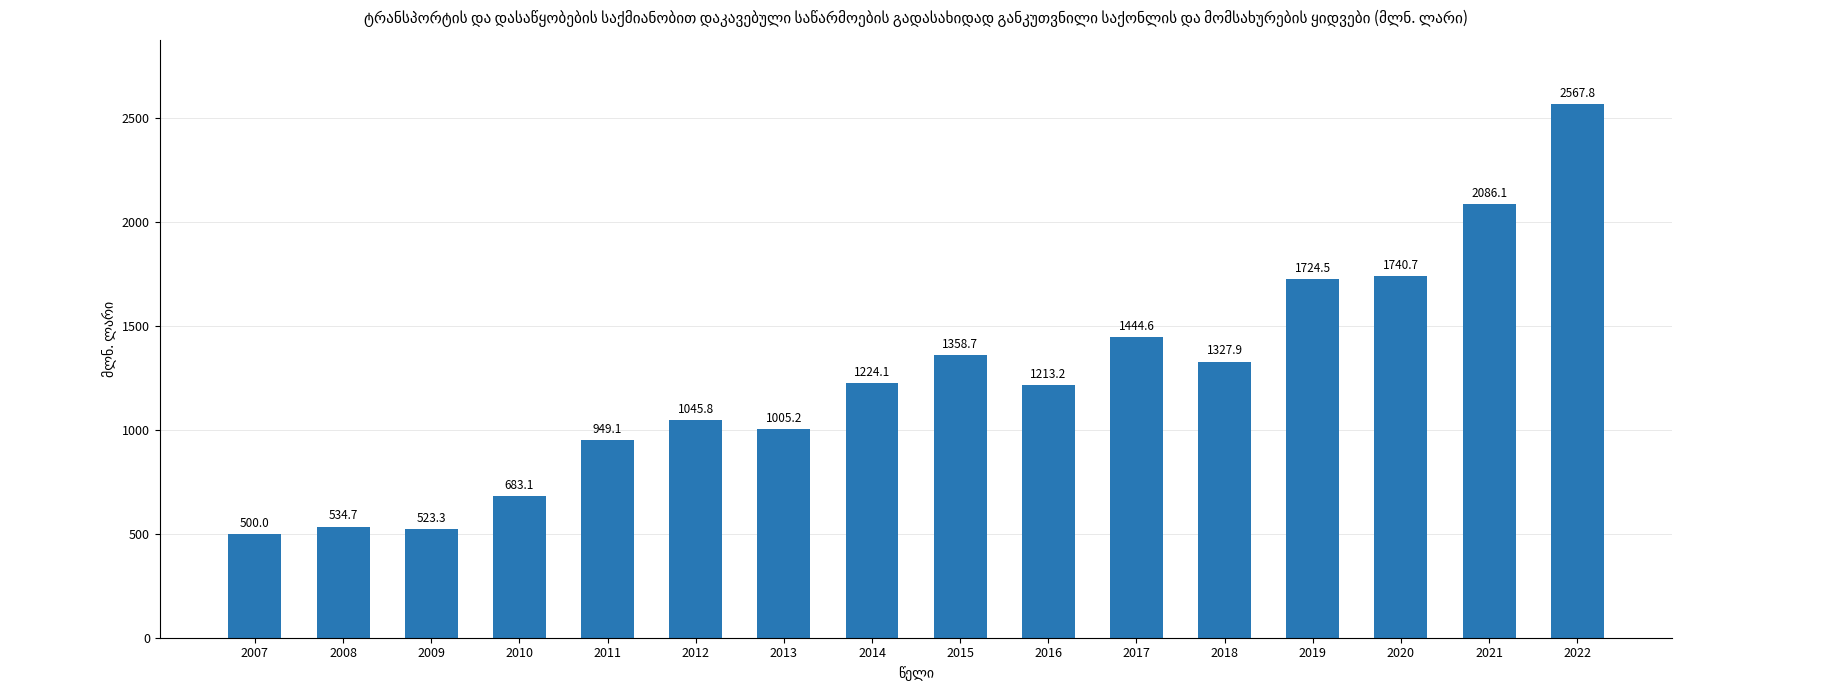

The chart shows a value of 1674.6 at 2014. True or false?

False